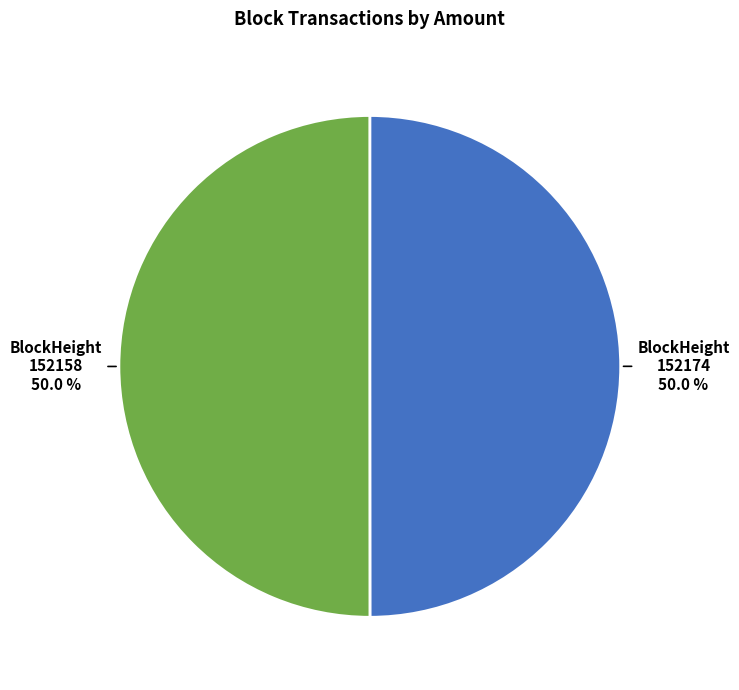

To the nearest percent, what percentage of the pie is 152158?

50%